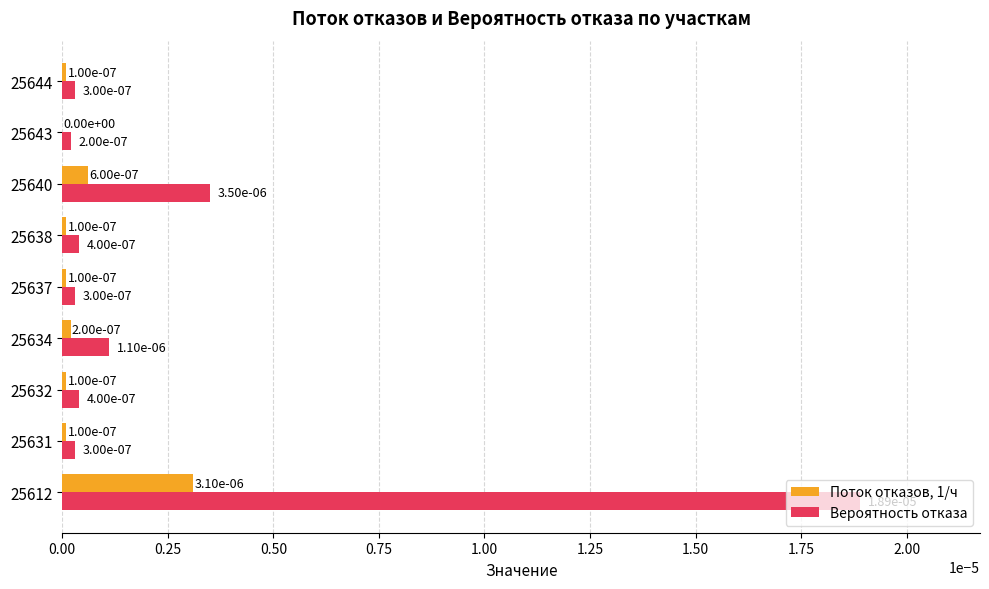

Where is Вероятность отказа nearest to the value 0?

25643